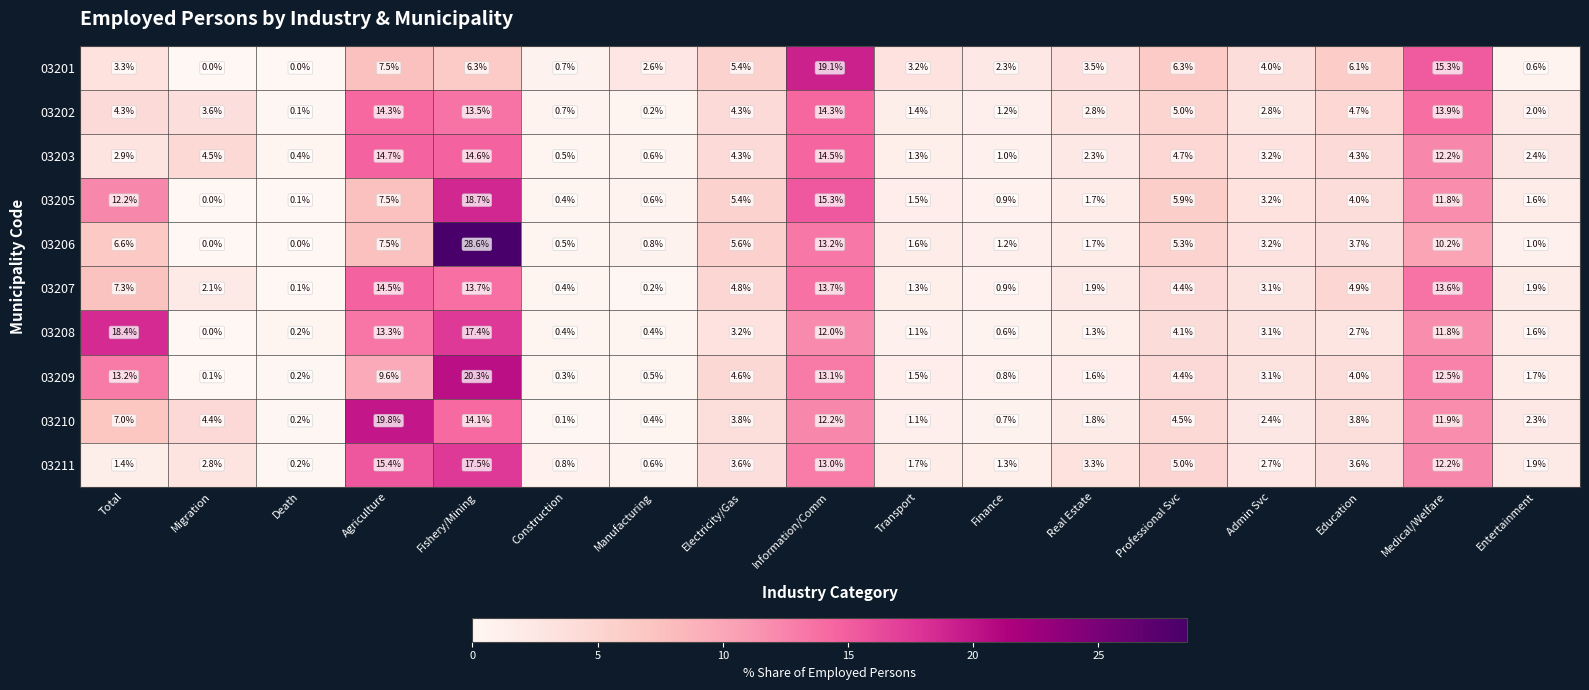

Which series changed the most between Manufacturing and Transport?

03202